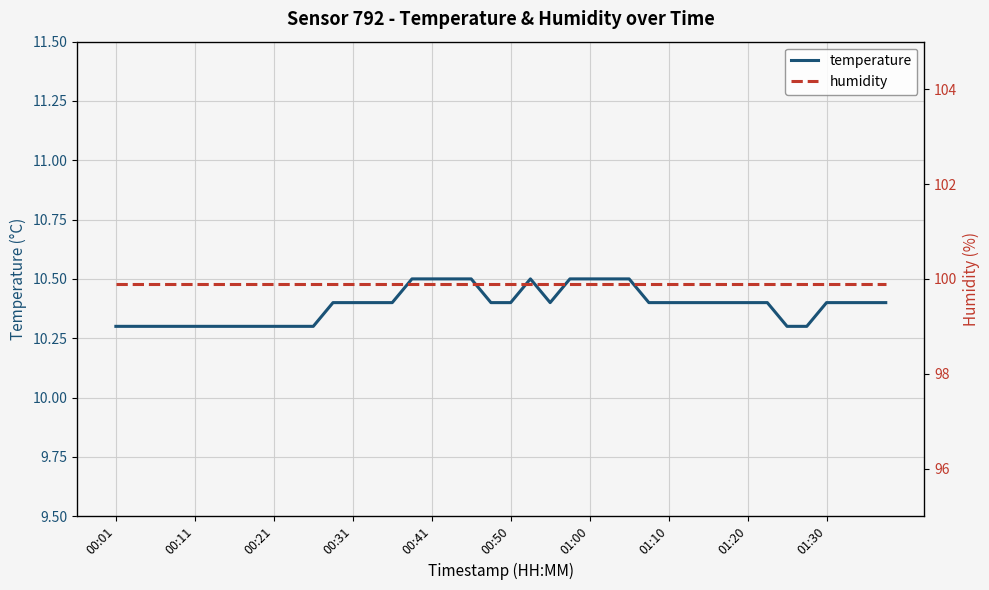

What is the value of the temperature point at the 17th from the left?

10.5